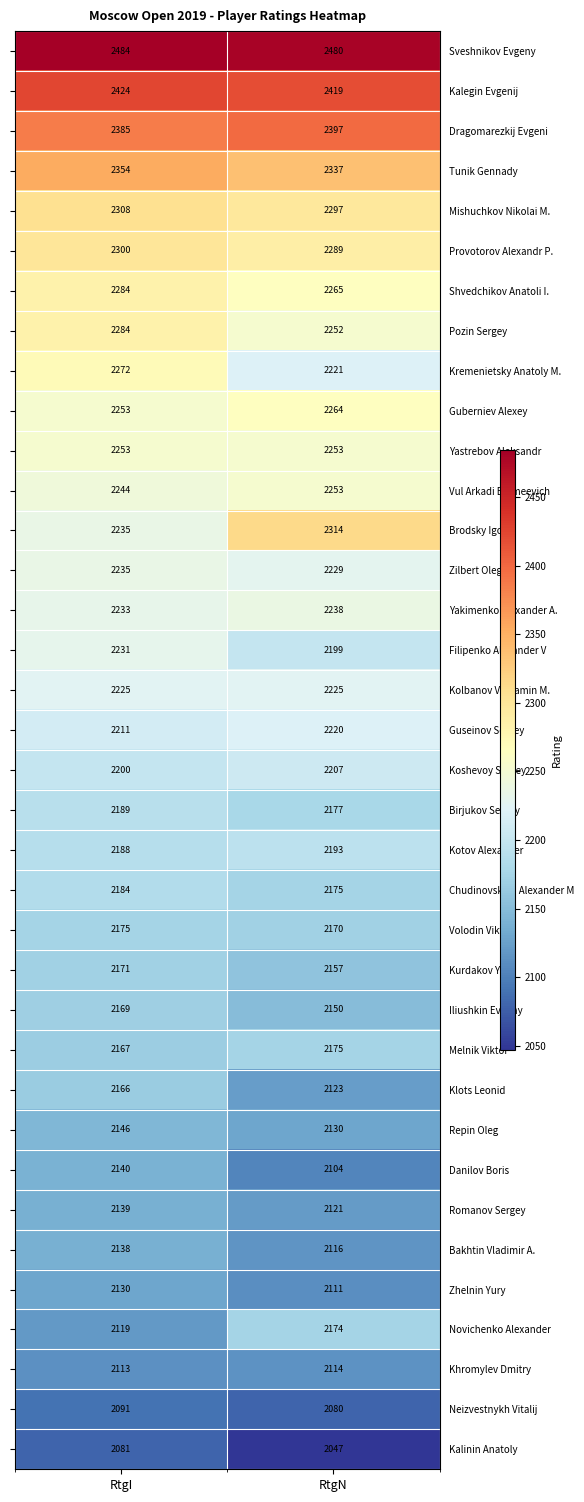

What is the approximate value of Sveshnikov Evgeny at RtgN?

2480